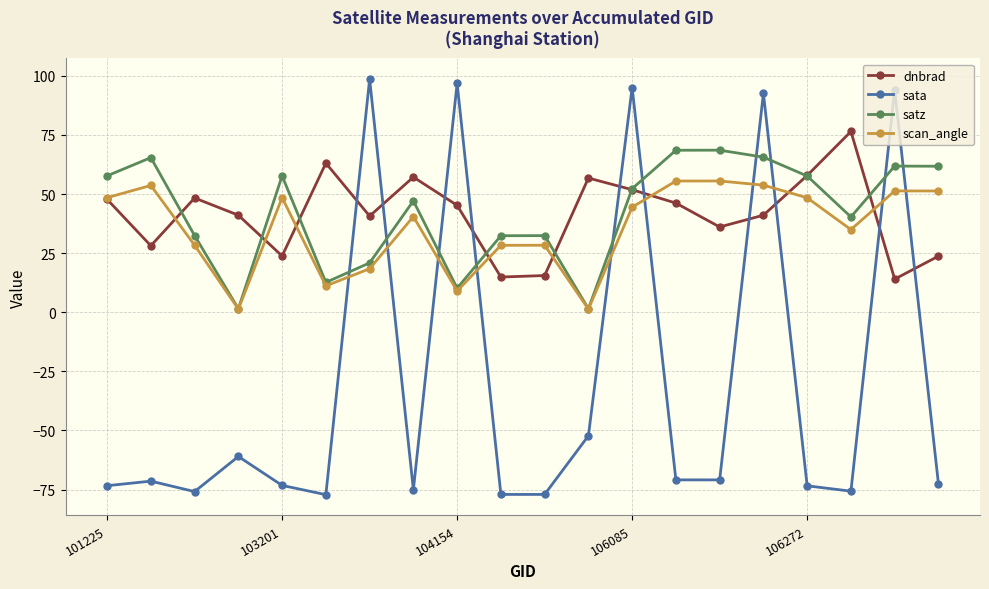

At how many categories does at least one series exceed 38?

18